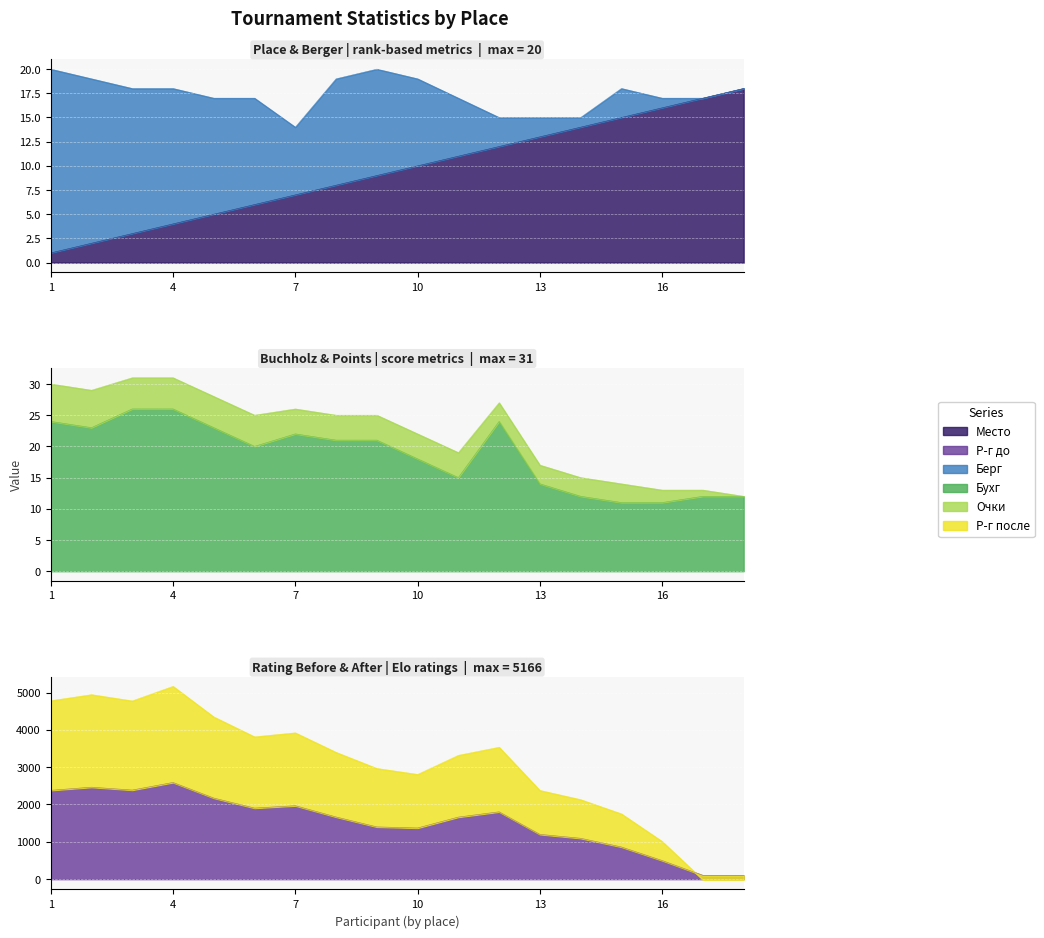

What is the difference between the Место values at 12 and 13?

1